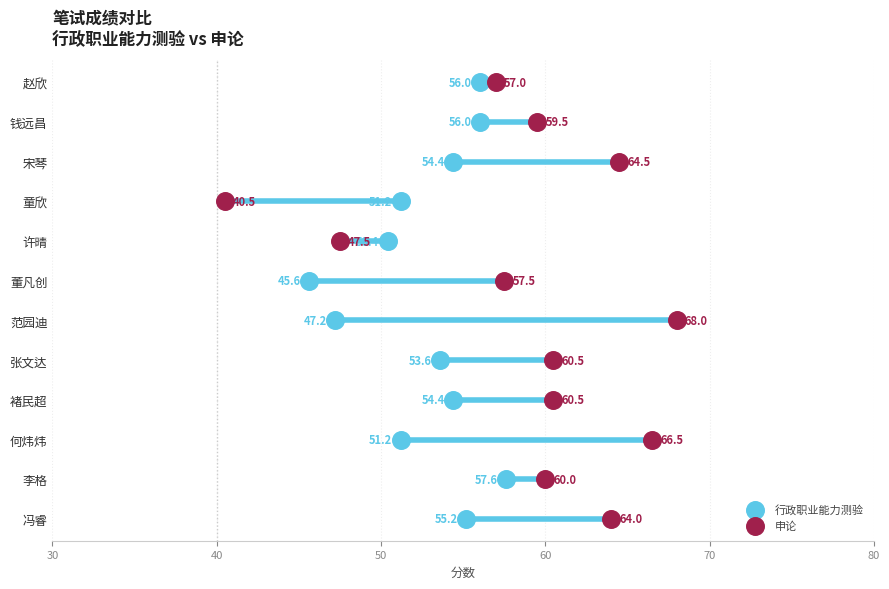

Is the value of 申论 at 40 greater than the value of 行政职业能力测验 at 11?

No